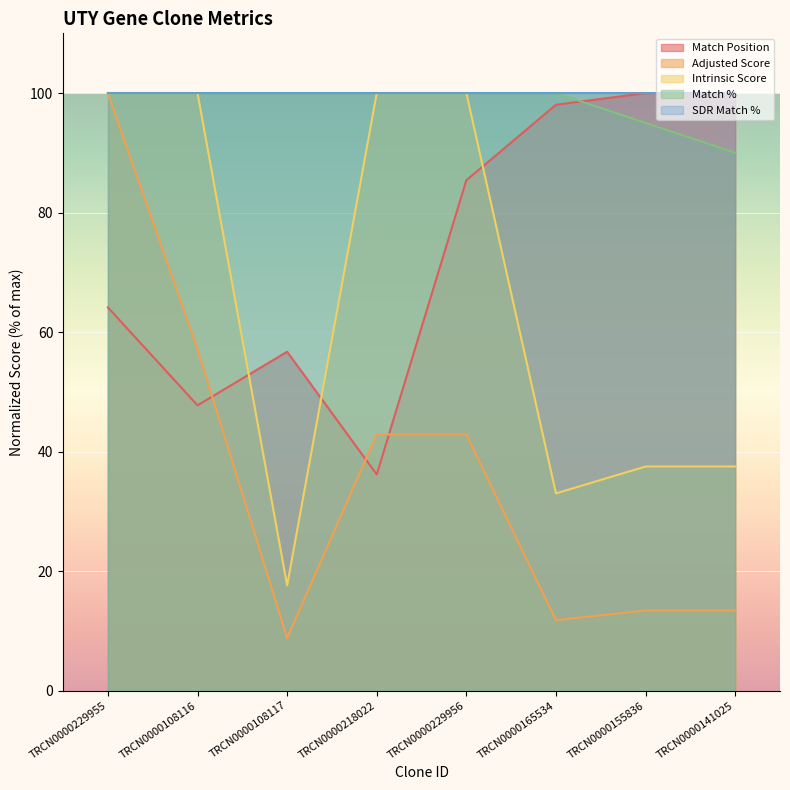

What is the difference between the second highest and second lowest values in the Intrinsic Score series?

67.0